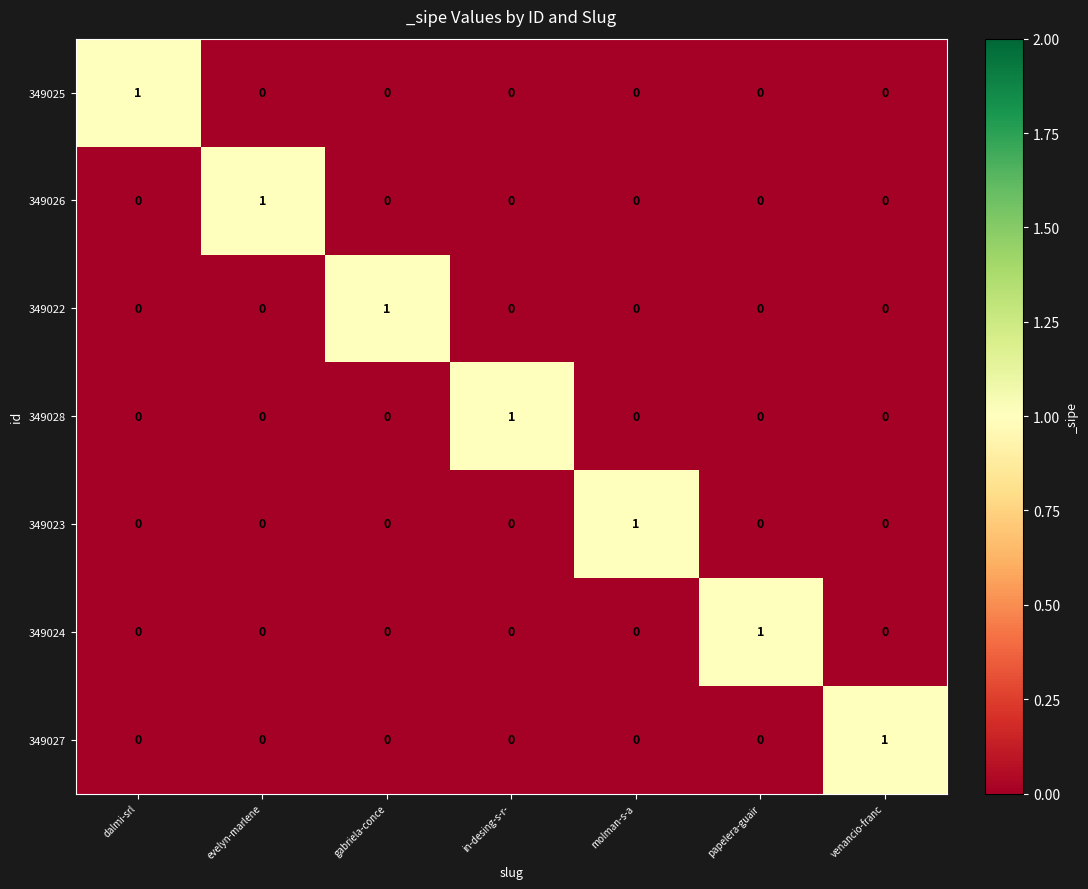

At how many categories does at least one series exceed 0?

7